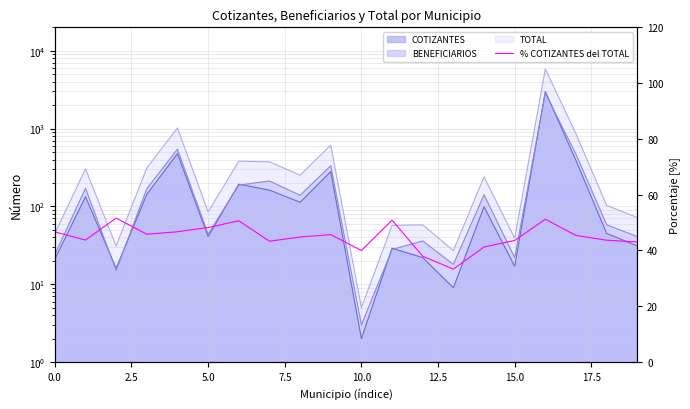

How many lines are shown in the chart?

1